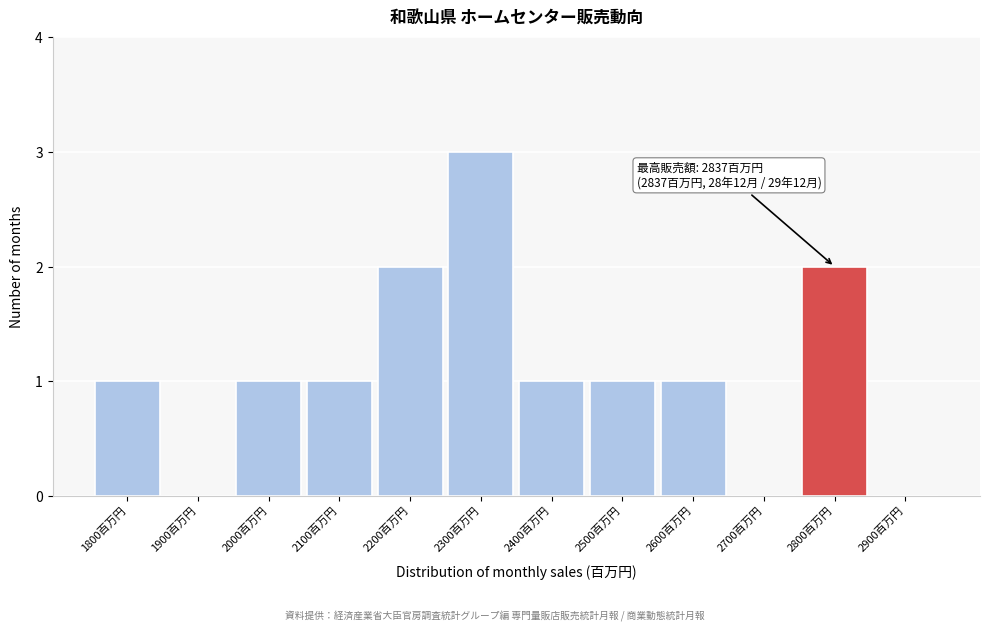

Reading left to right, extract all data points from this chart.

1800百万円=1	1900百万円=0	2000百万円=1	2100百万円=1	2200百万円=2	2300百万円=3	2400百万円=1	2500百万円=1	2600百万円=1	2700百万円=0	2800百万円=2	2900百万円=0